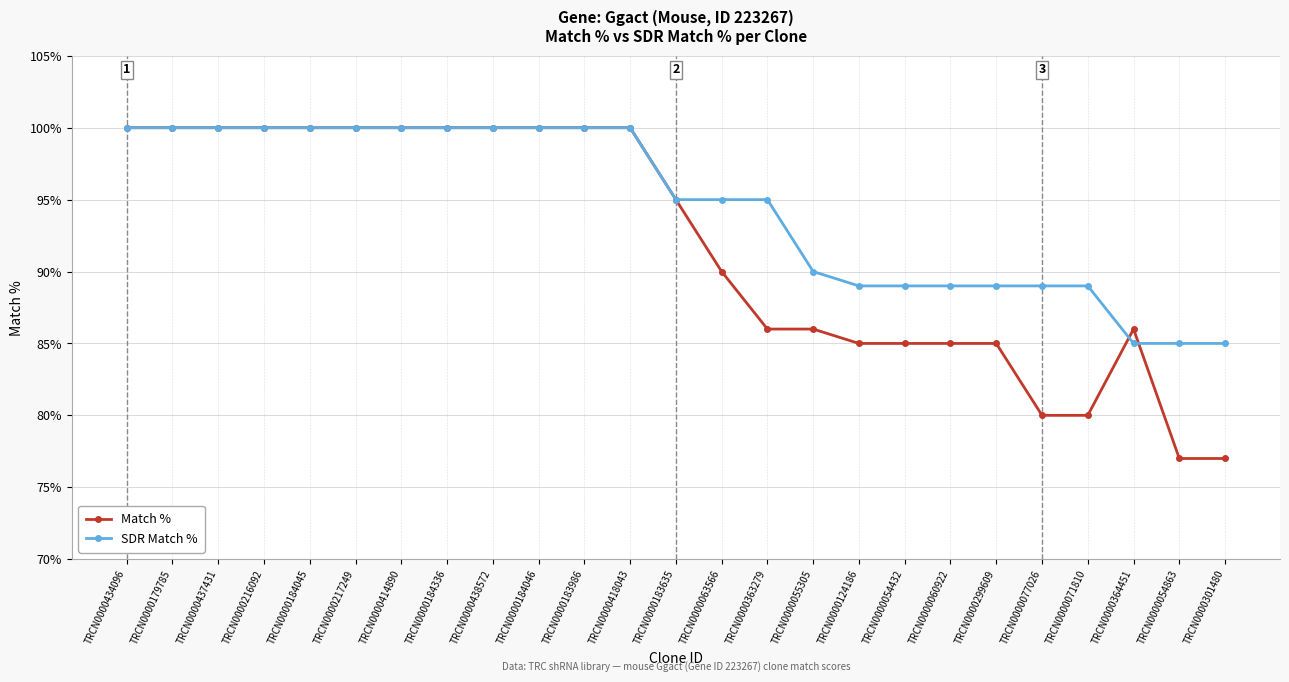

How many values in the Match % series are below 95?

12